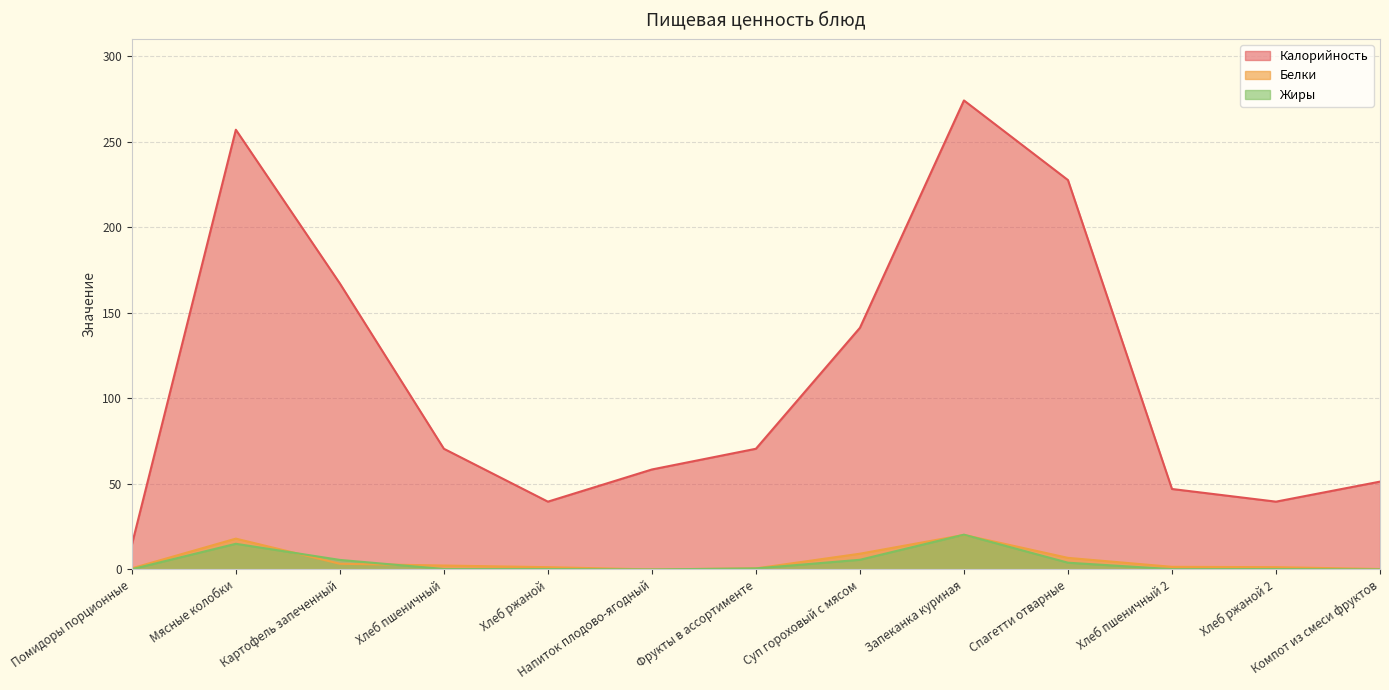

How many distinct data groups are displayed?

3